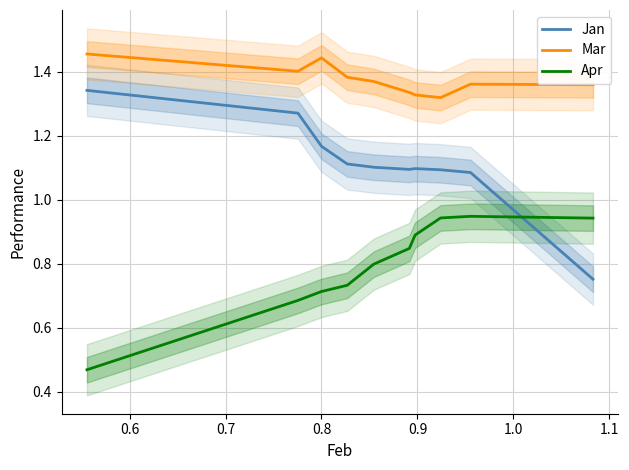

Rank the series by their maximum value, from highest to lowest.

Mar, Jan, Apr